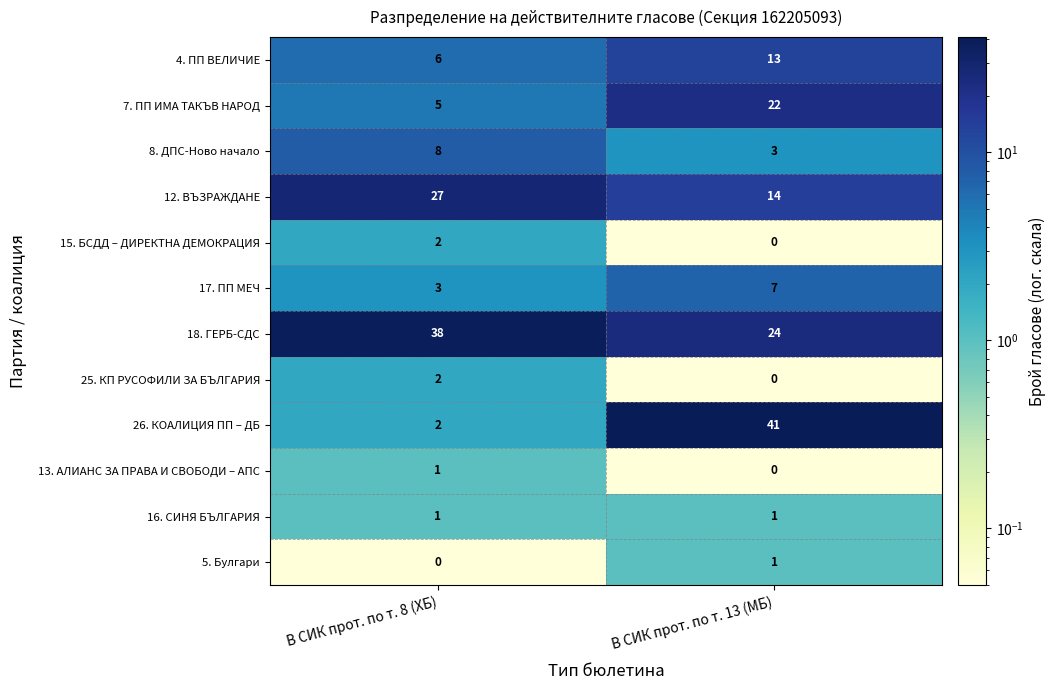

What is the greatest value displayed?

41